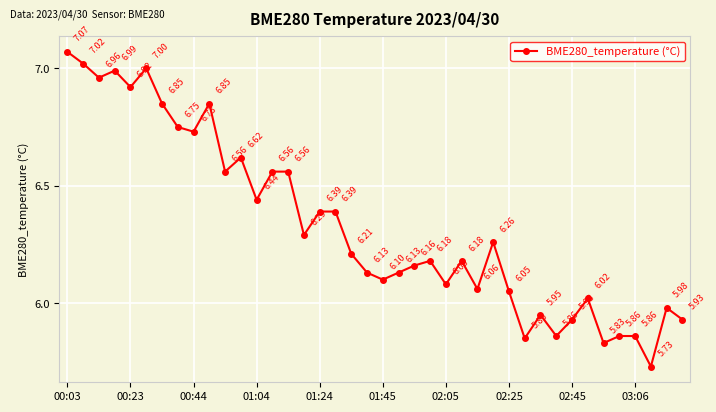

What is the sum of all values?

253.3